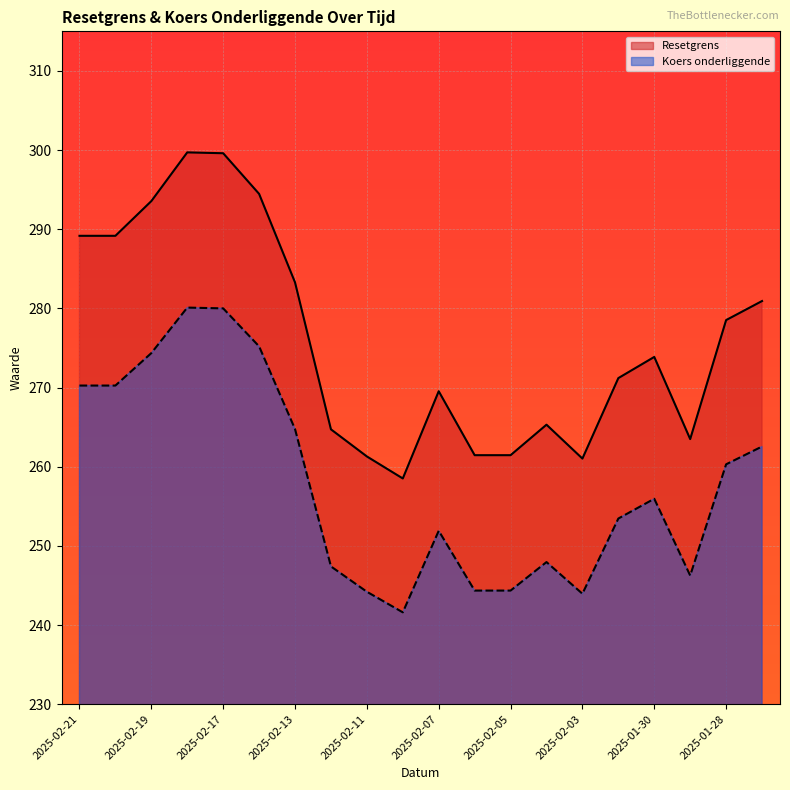

What is the sum of the Resetgrens values at 2025-02-14 and 2025-02-12?

559.2